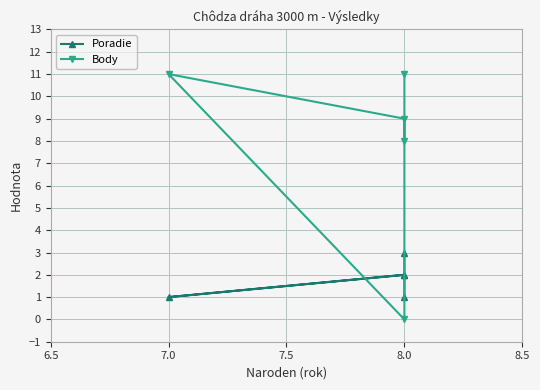

At how many categories does at least one series exceed 0?

5